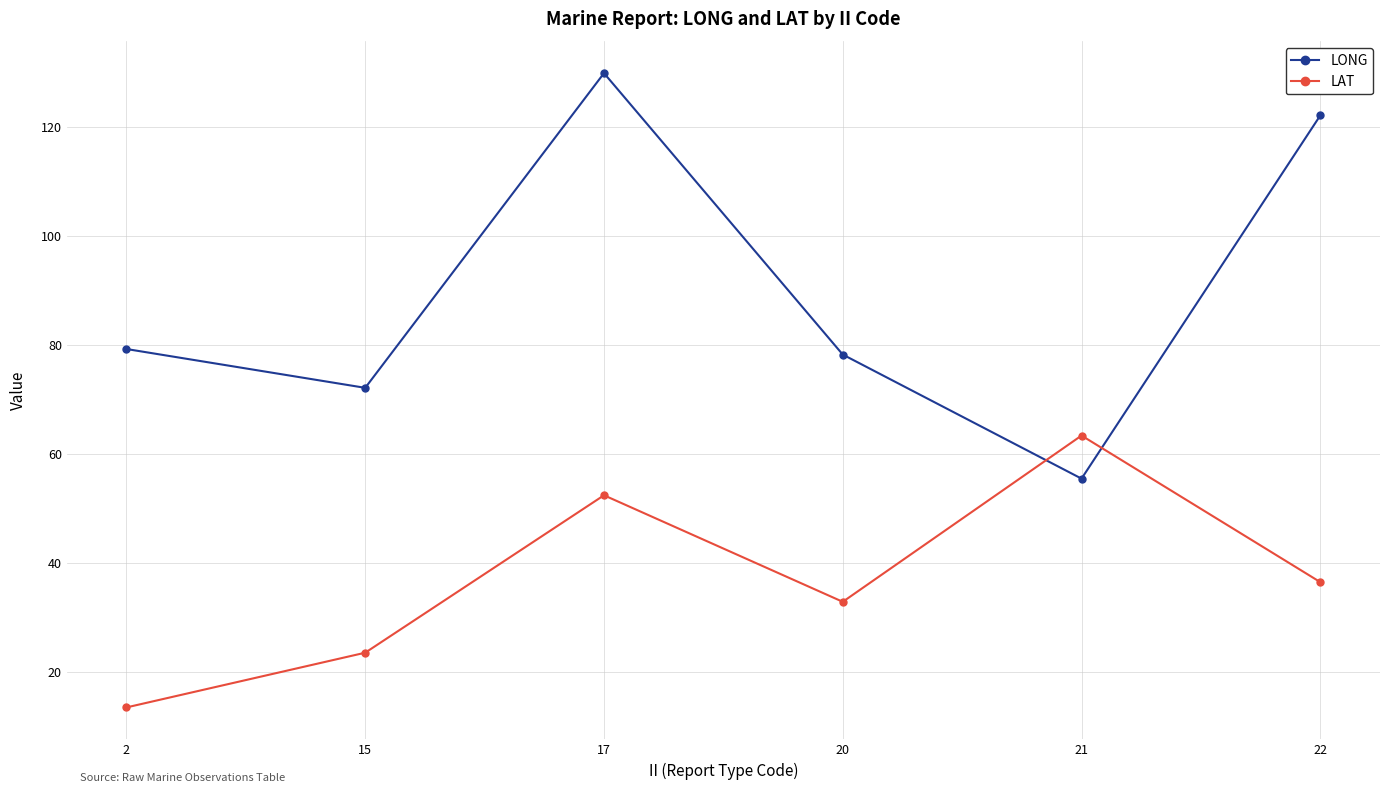

Reading left to right, list all the values displayed in this chart.

LONG: 79.2	72.1	129.8	78.2	55.5	122.1
LAT: 13.5	23.5	52.4	32.9	63.4	36.5